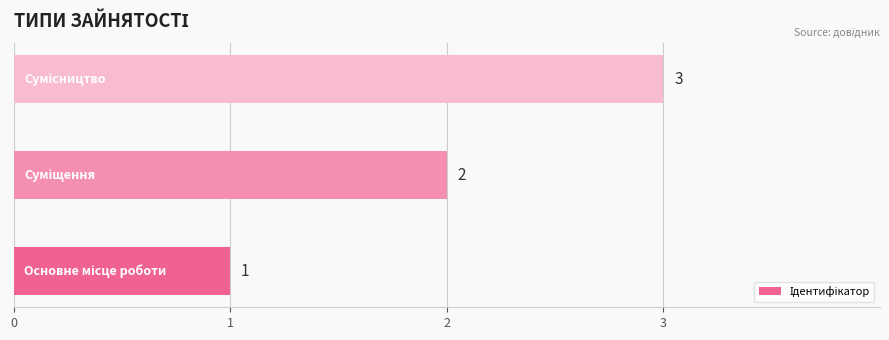

Count the values in the range 1 to 3.

3